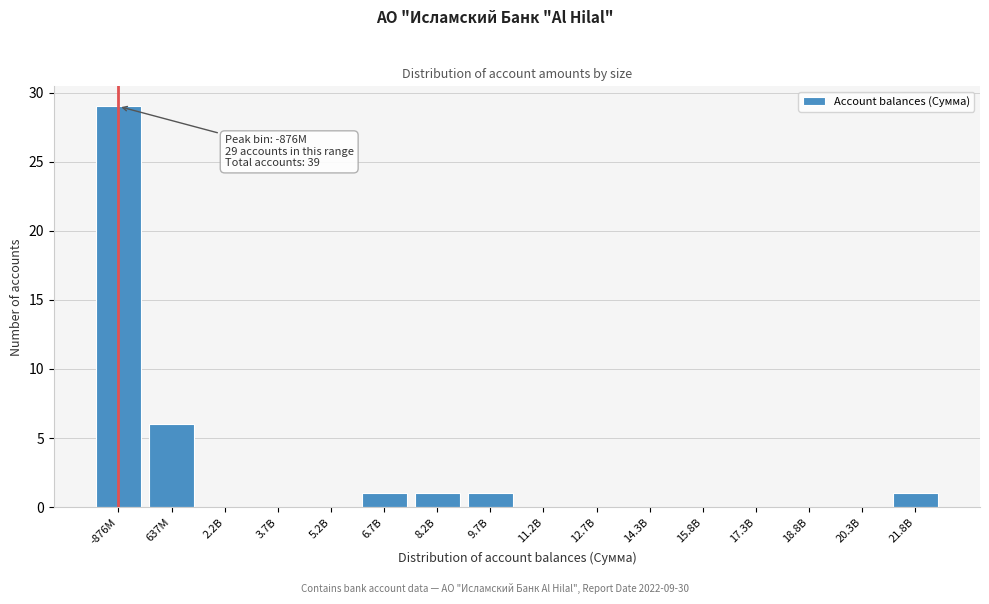

Reading left to right, extract all data points from this chart.

-876M=29	637M=6	2.2B=0	3.7B=0	5.2B=0	6.7B=1	8.2B=1	9.7B=1	11.2B=0	12.7B=0	14.3B=0	15.8B=0	17.3B=0	18.8B=0	20.3B=0	21.8B=1